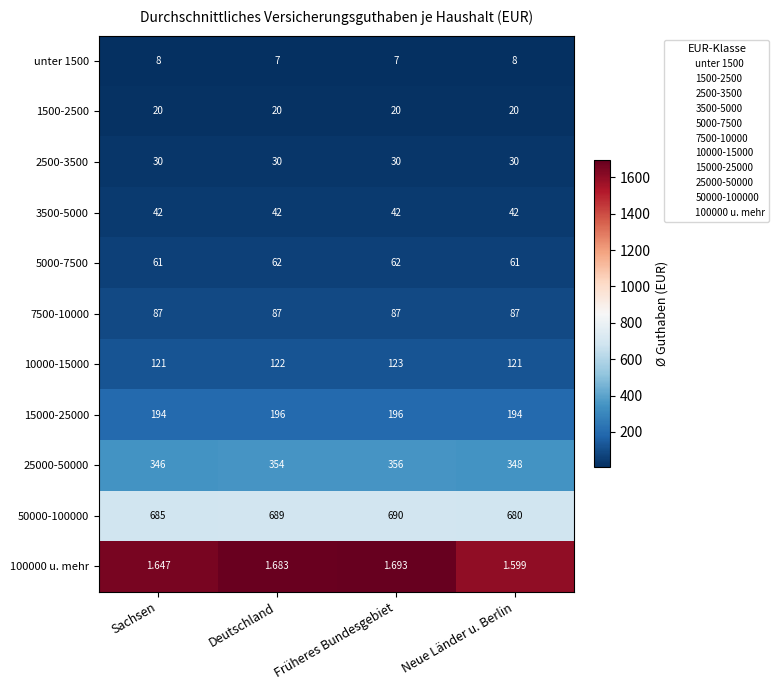

At which category is the sum across all series the highest?

Früheres Bundesgebiet